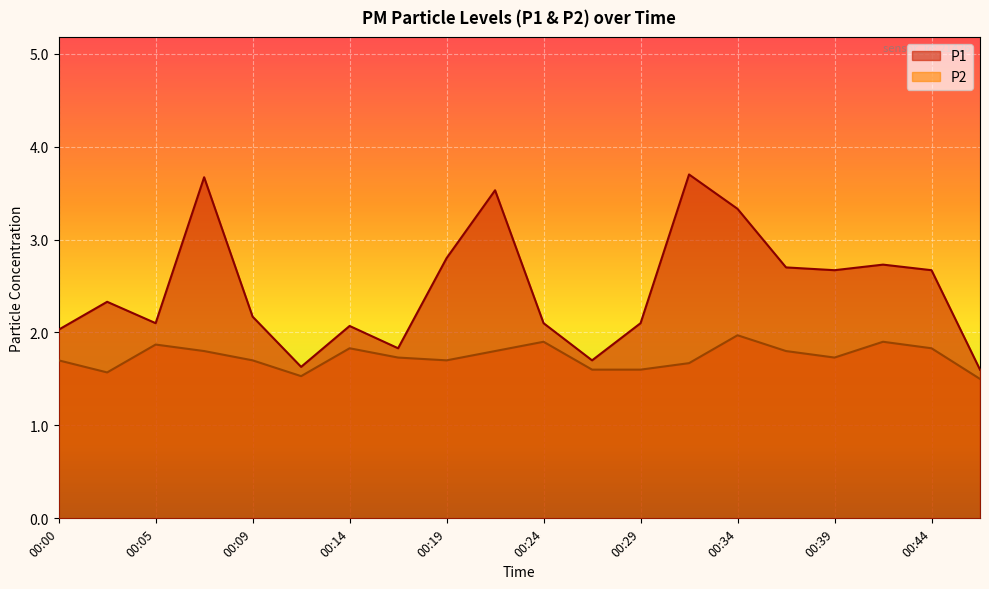

Reading left to right, what are all the values shown in this chart?

P1: 2.0	2.3	2.1	3.7	2.2	1.6	2.1	1.8	2.8	3.5	2.1	1.7	2.1	3.7	3.3	2.7	2.7	2.7	2.7	1.6
P2: 1.7	1.6	1.9	1.8	1.7	1.5	1.8	1.7	1.7	1.8	1.9	1.6	1.6	1.7	2.0	1.8	1.7	1.9	1.8	1.5